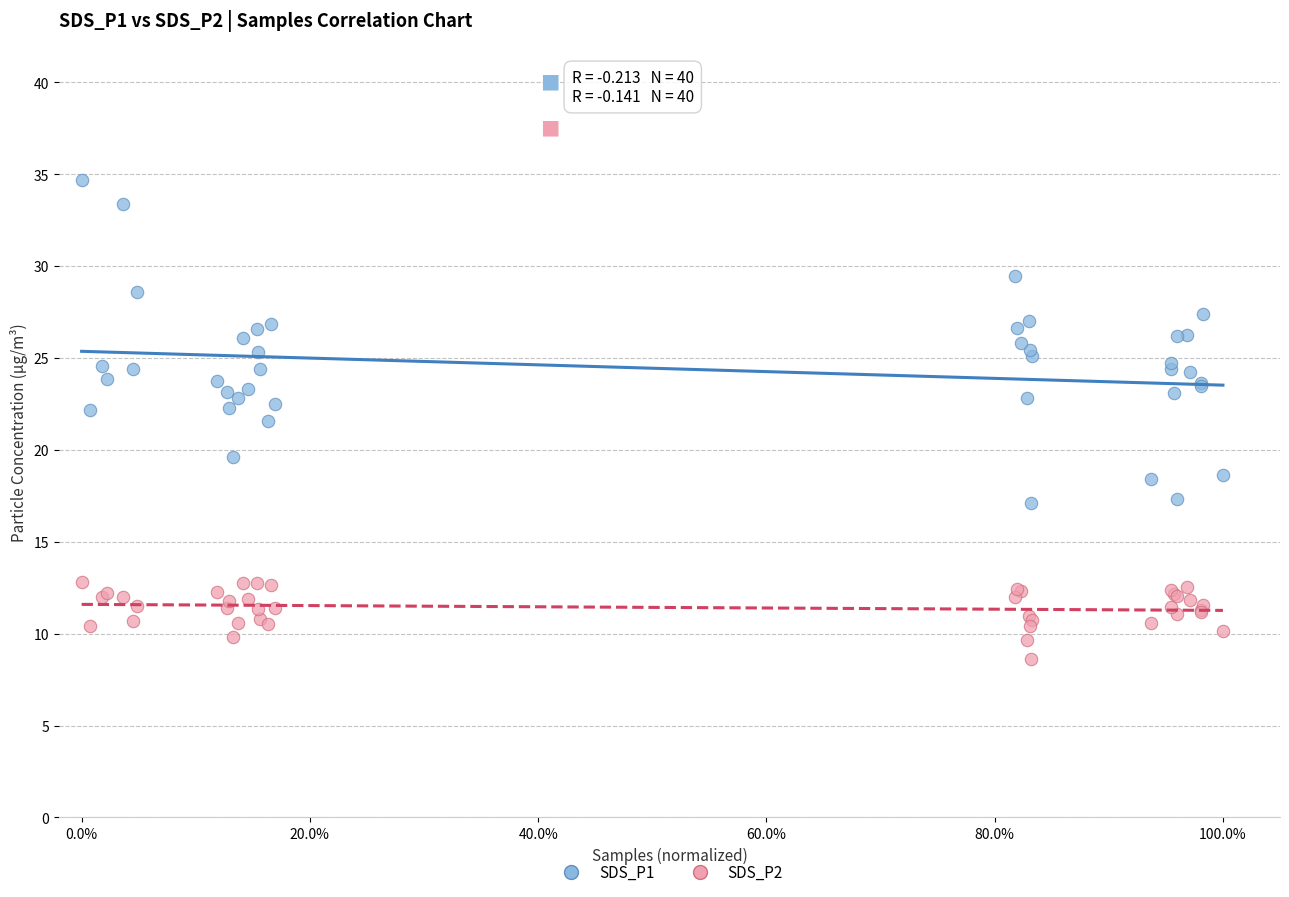

Which series contains the highest Y value?

SDS_P1